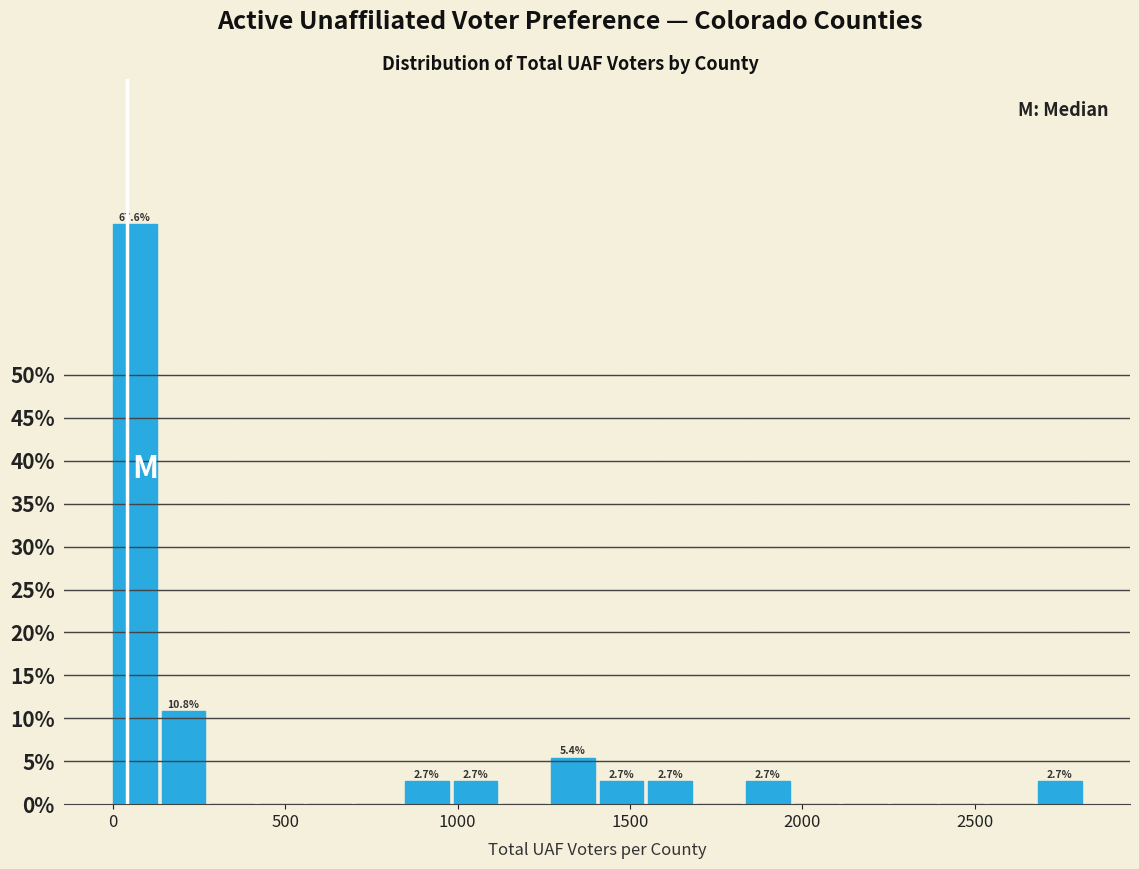

Around what value on the x-axis is the tallest bar? Give the approximate position of its centre, as read against the axis.

50